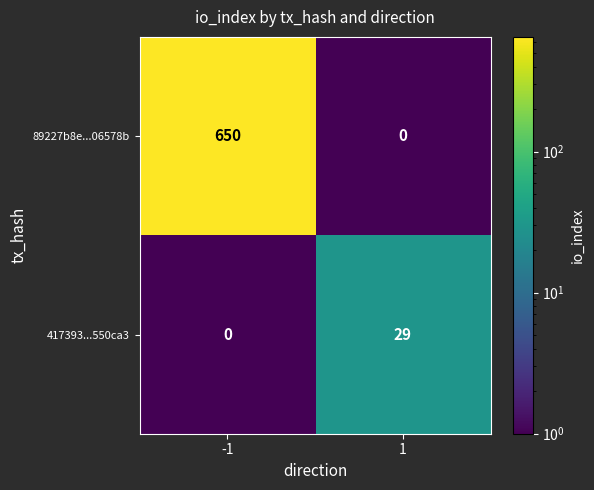

What is the difference between the maximum and minimum values in the 417393...550ca3 series?

29